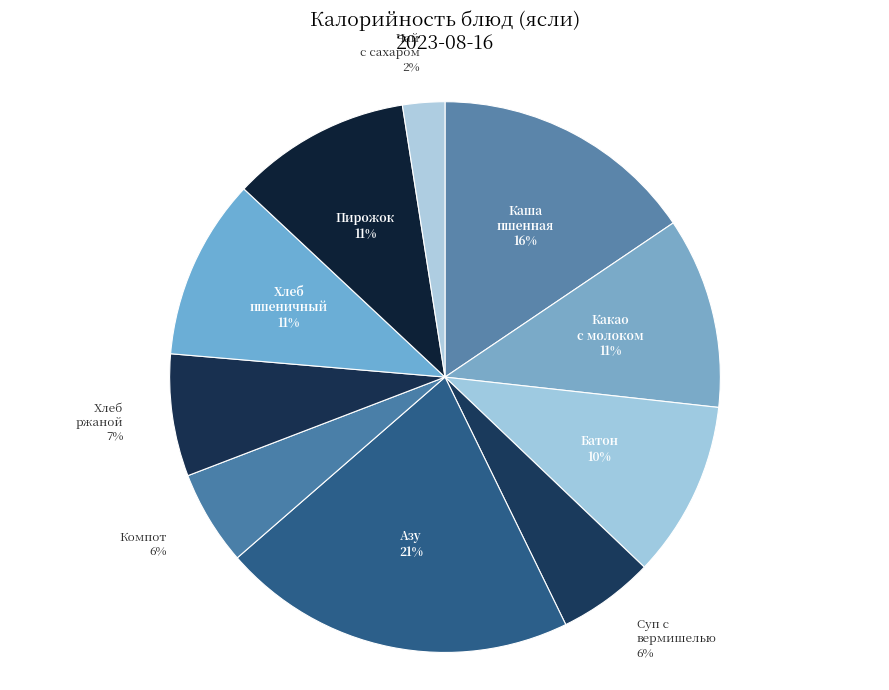

How many segments does this pie chart have?

10